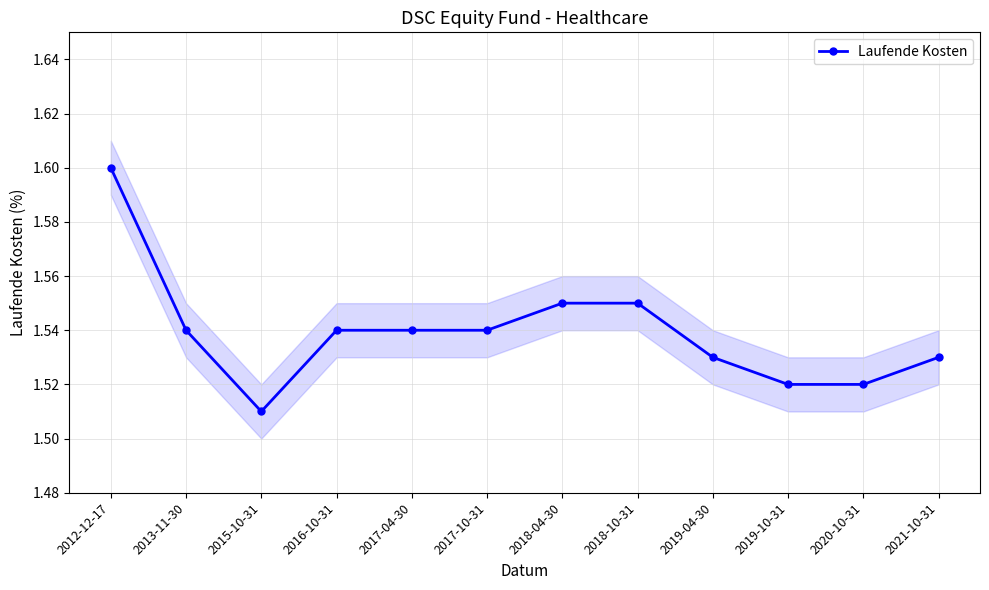

Which has a higher value, 2017-10-31 or 2019-10-31?

2017-10-31